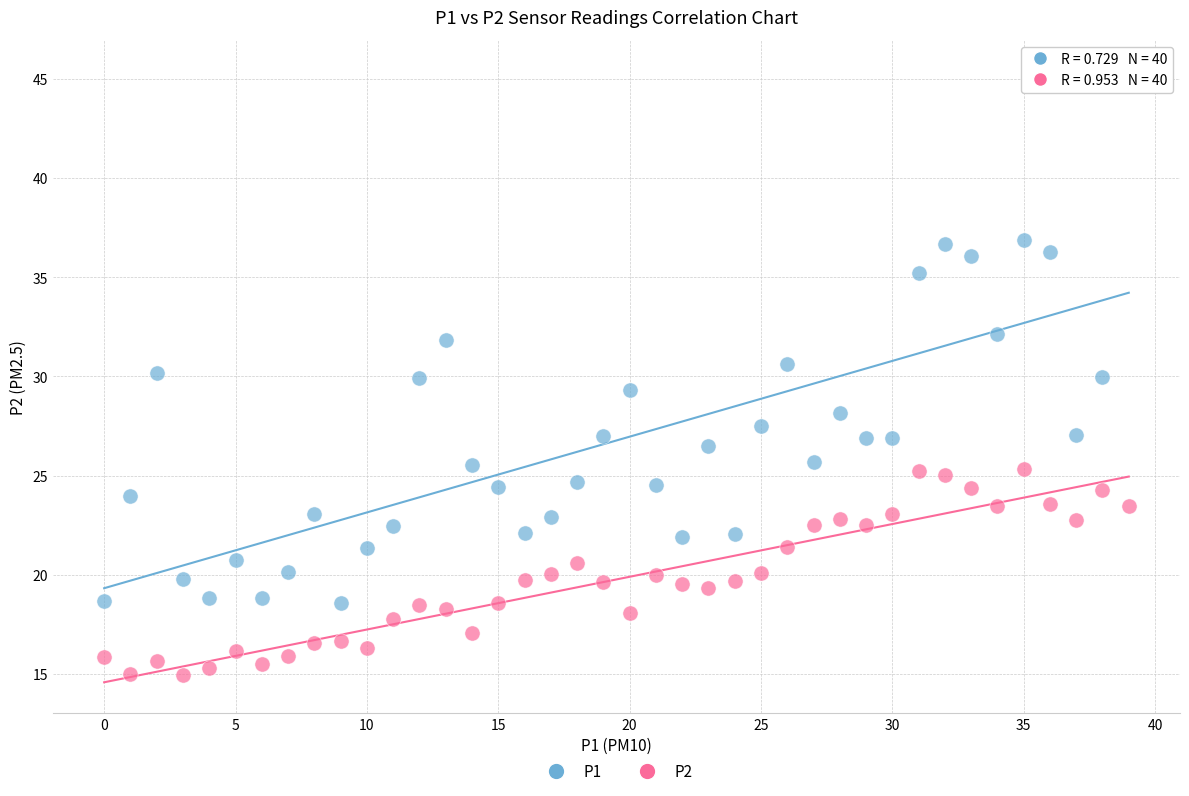

Which series reaches the minimum Y coordinate?

P2